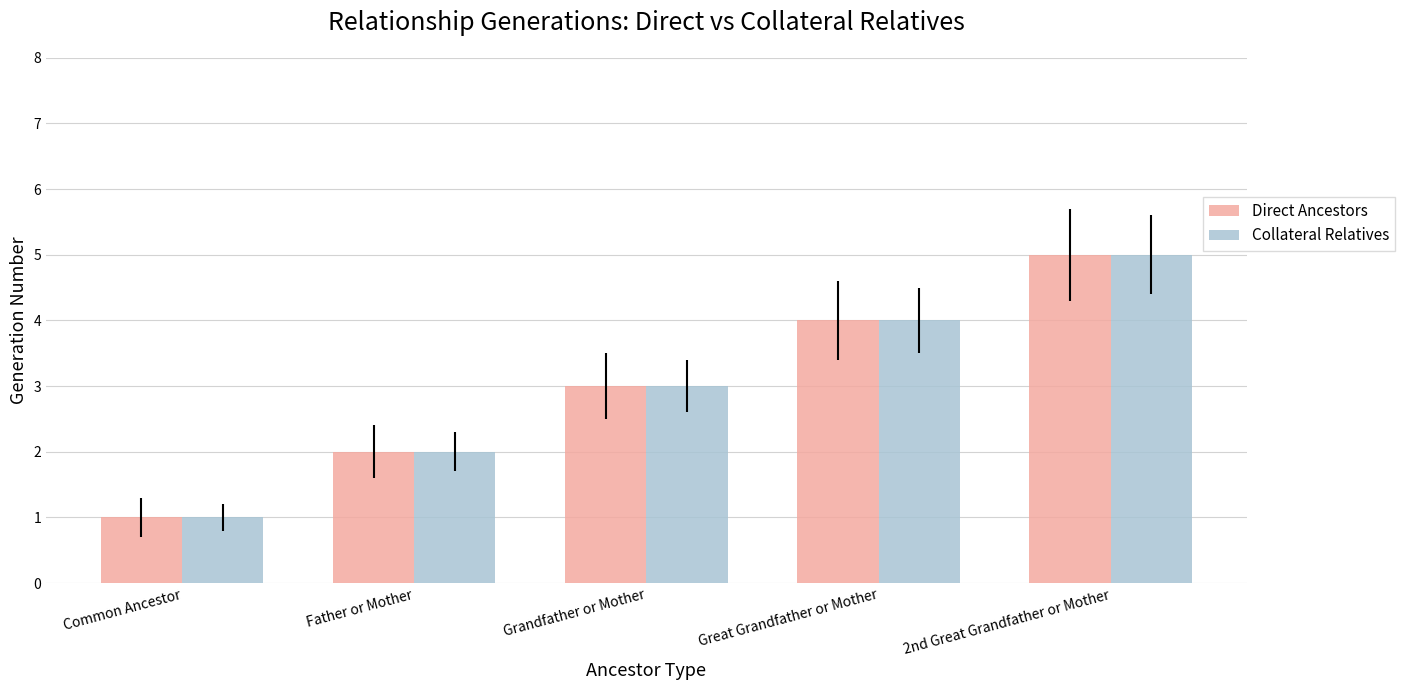

What is the value of the Collateral Relatives bar at the 1st from the left?

1